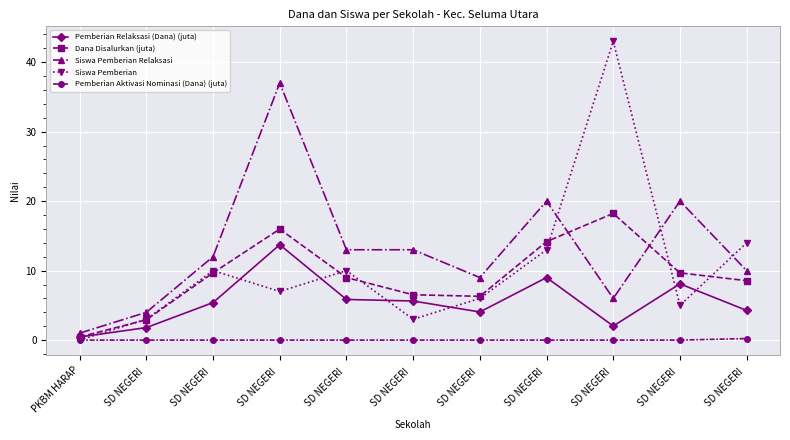

How many interior local peaks does the Dana Disalurkan (juta) series have?

2